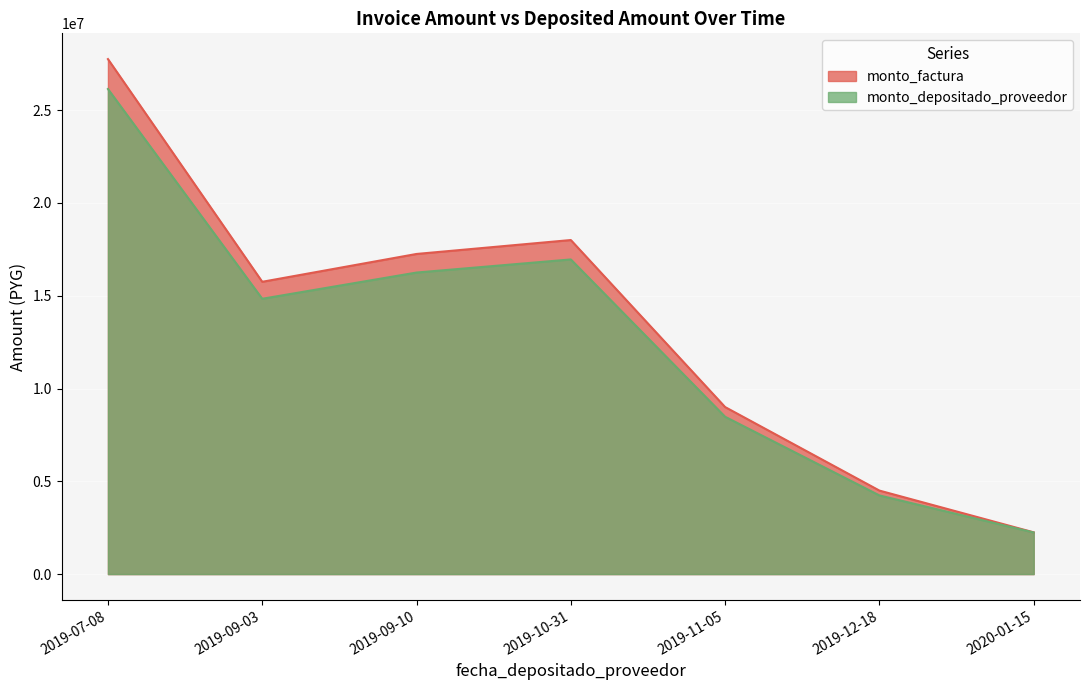

List the labels in order of monto_depositado_proveedor value, largest first.

2019-07-08, 2019-10-31, 2019-09-10, 2019-09-03, 2019-11-05, 2019-12-18, 2020-01-15